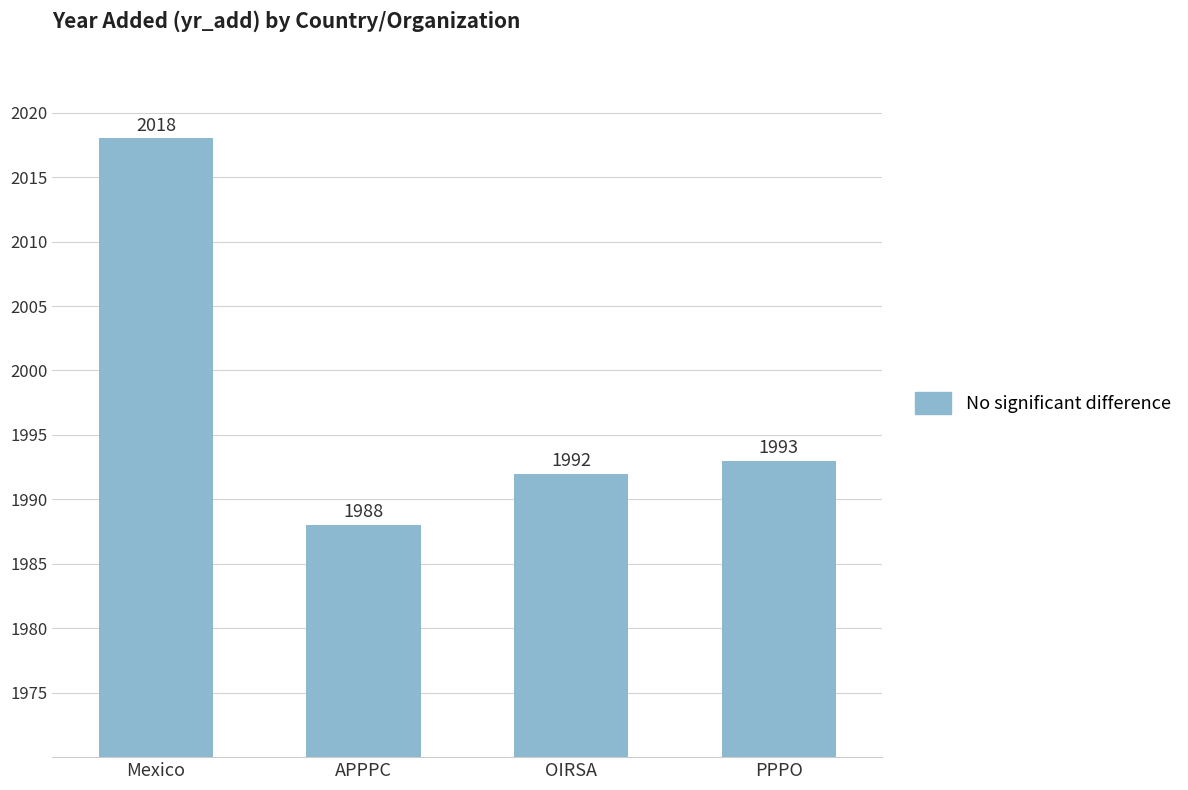

Are the bars horizontal?

No